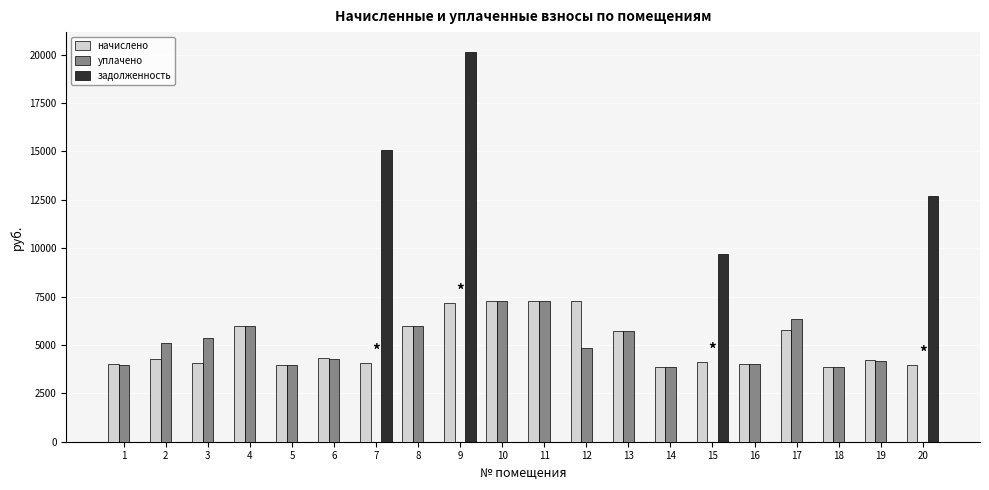

What is the sum of the начислено values at 8 and 1?

9987.8